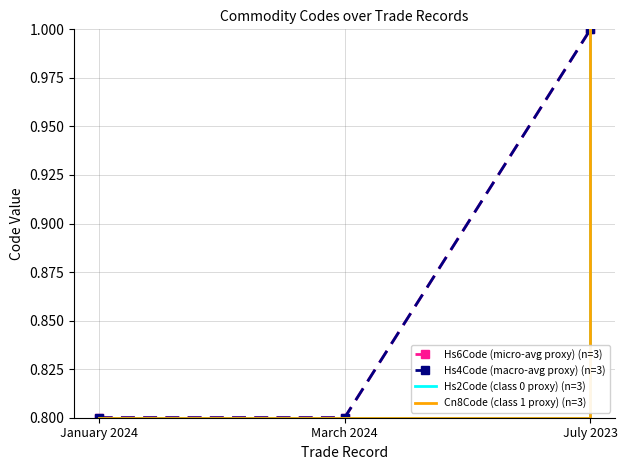

What is the value of the Hs6Code (micro-avg proxy) (n=3) point at the 3rd from the left?

1.0